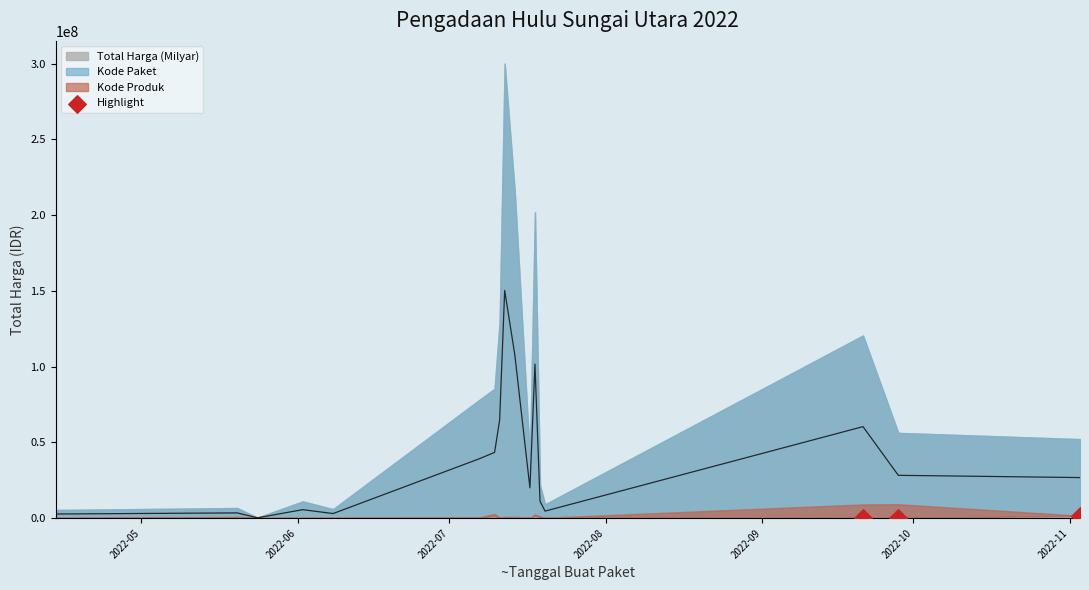

What is the average Y value?

674492.5